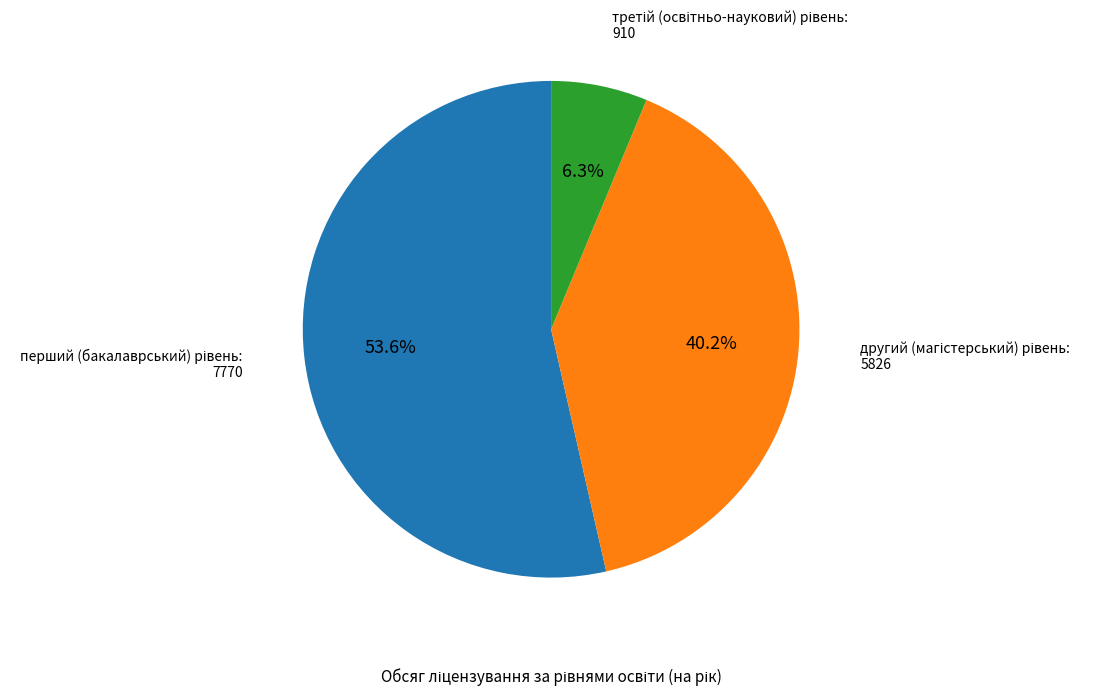

Does any single category account for the majority?

Yes